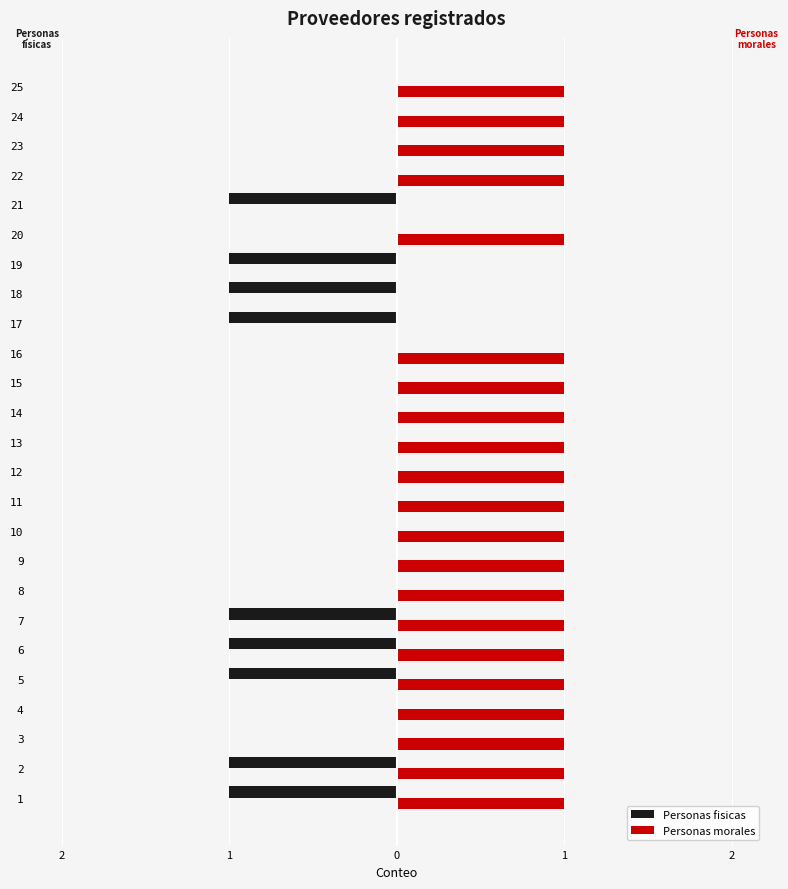

Which series has the largest total across all categories?

Personas morales